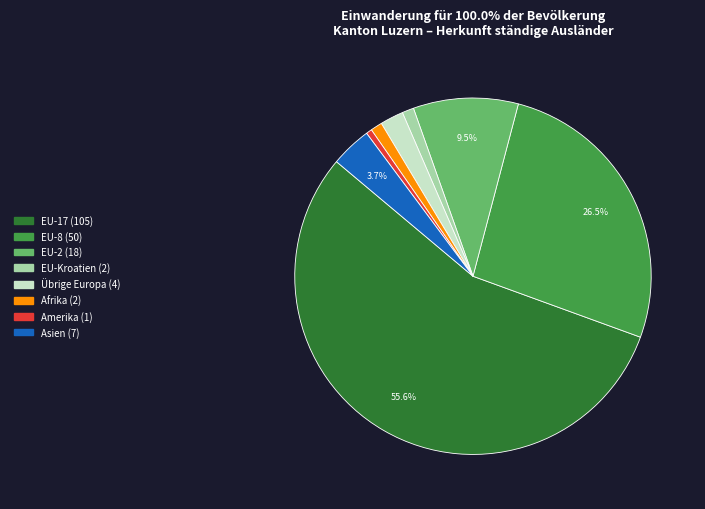

Does any single category account for the majority?

Yes